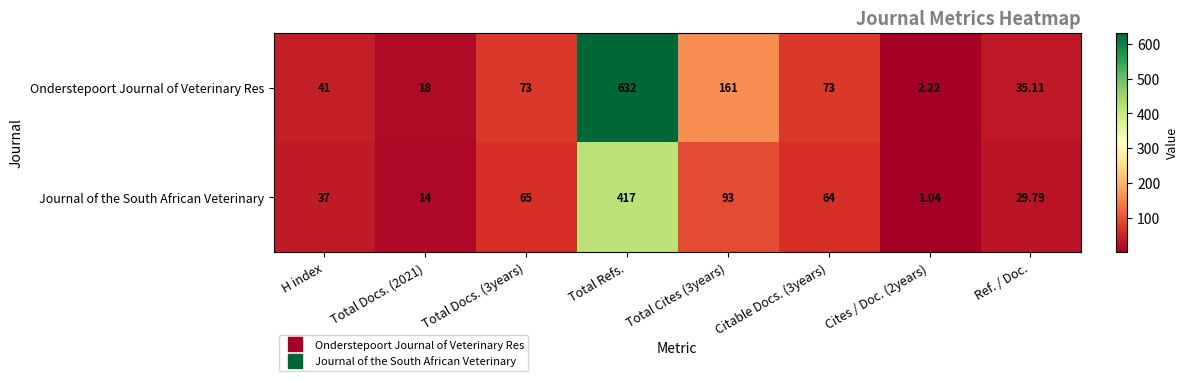

Rank the series by their average value, from highest to lowest.

Onderstepoort Journal of Veterinary Res, Journal of the South African Veterinary